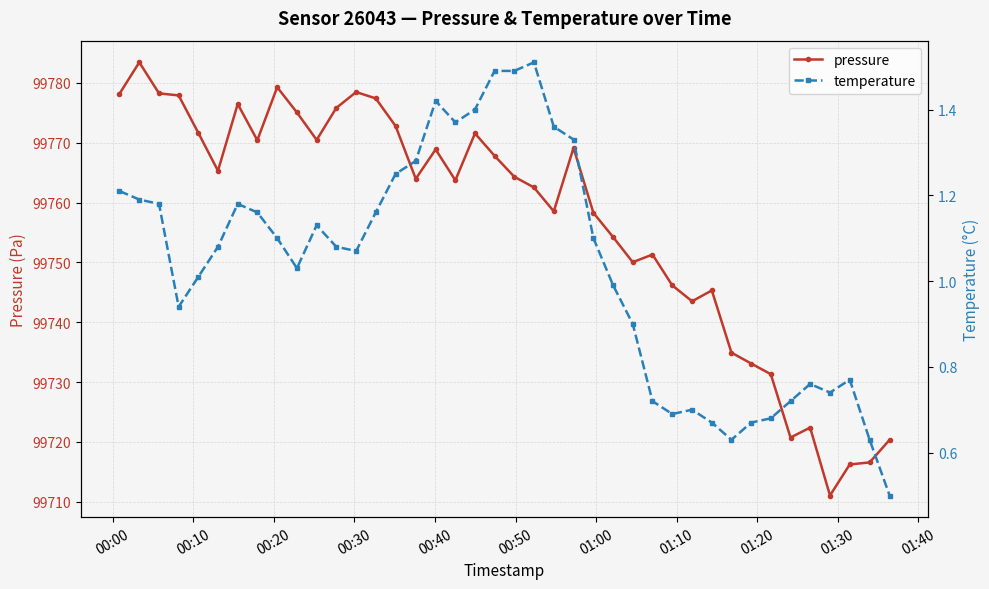

In pressure, how many points are higher than both neighbors (excluding endpoints)?

10